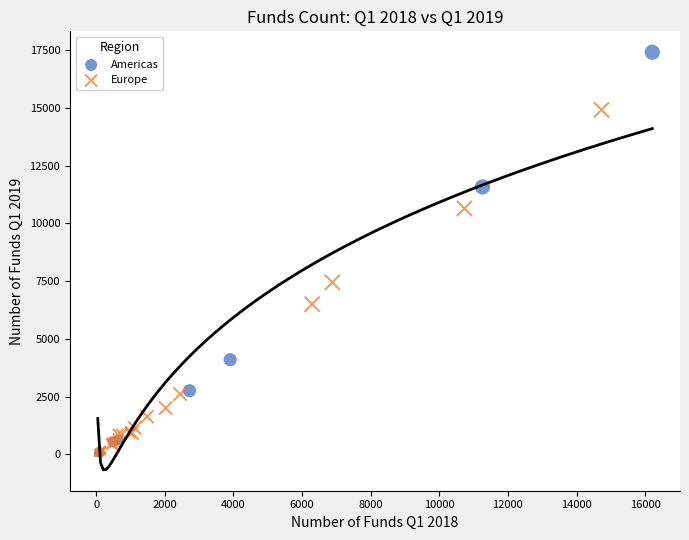

Which series has the widest spread of Y values?

Americas